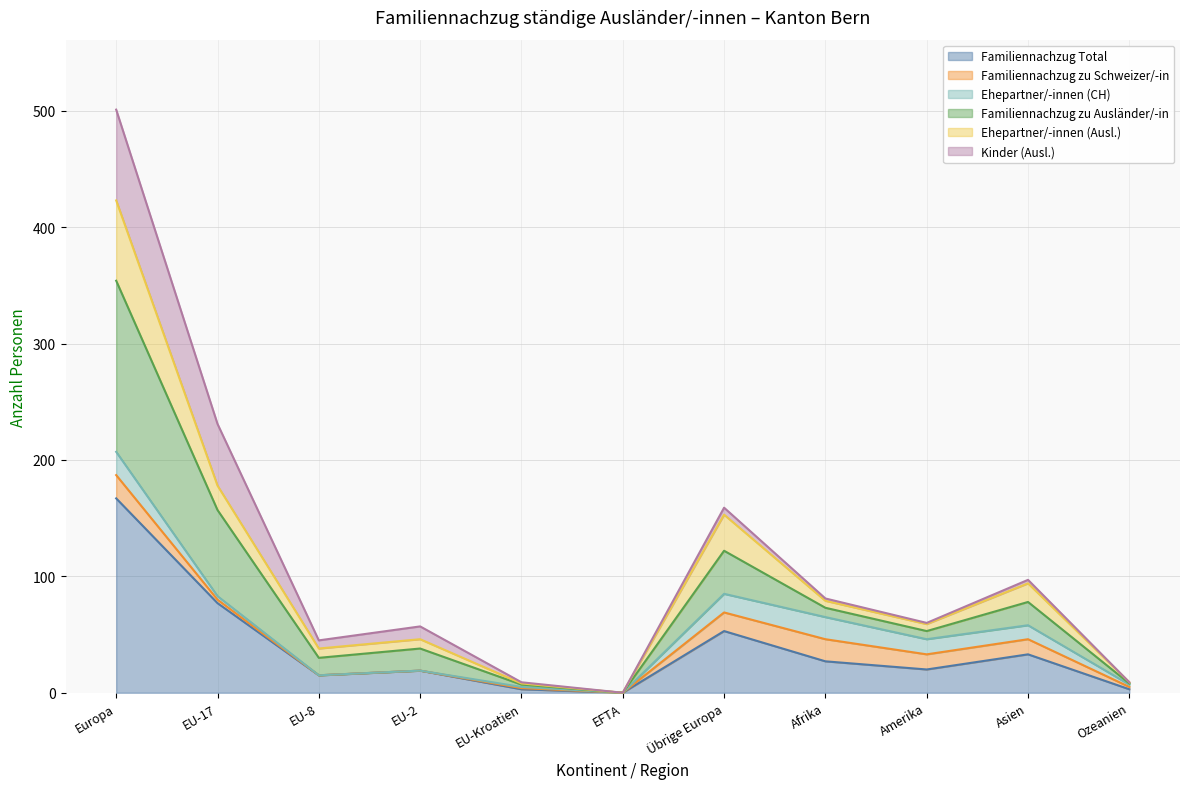

Which category has the highest value in the Familiennachzug Total series?

Europa